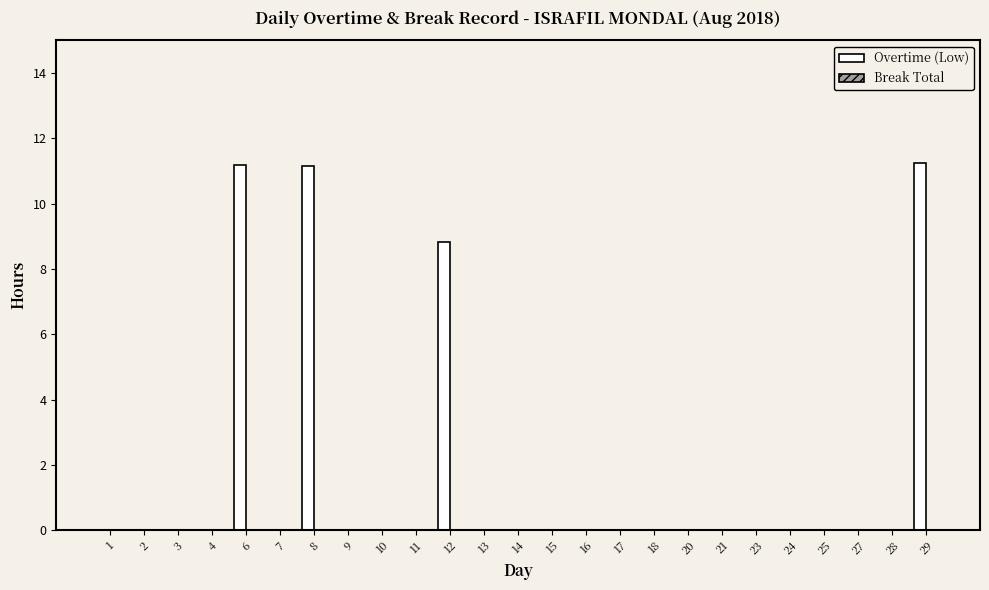

True or false: the data shows 0.0 at 16.

True